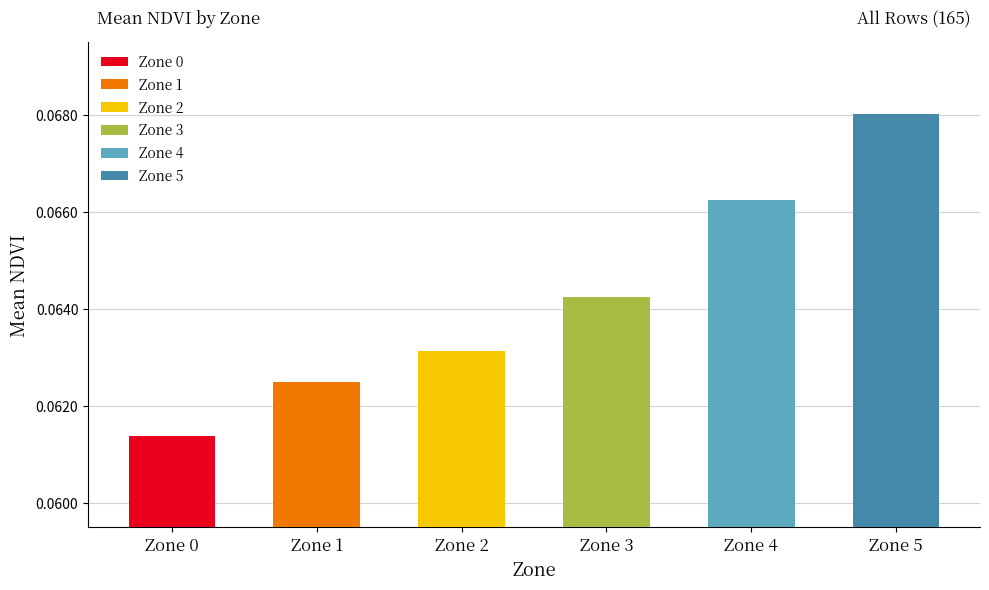

Rank the categories by value from lowest to highest.

Zone 0, Zone 1, Zone 2, Zone 3, Zone 4, Zone 5